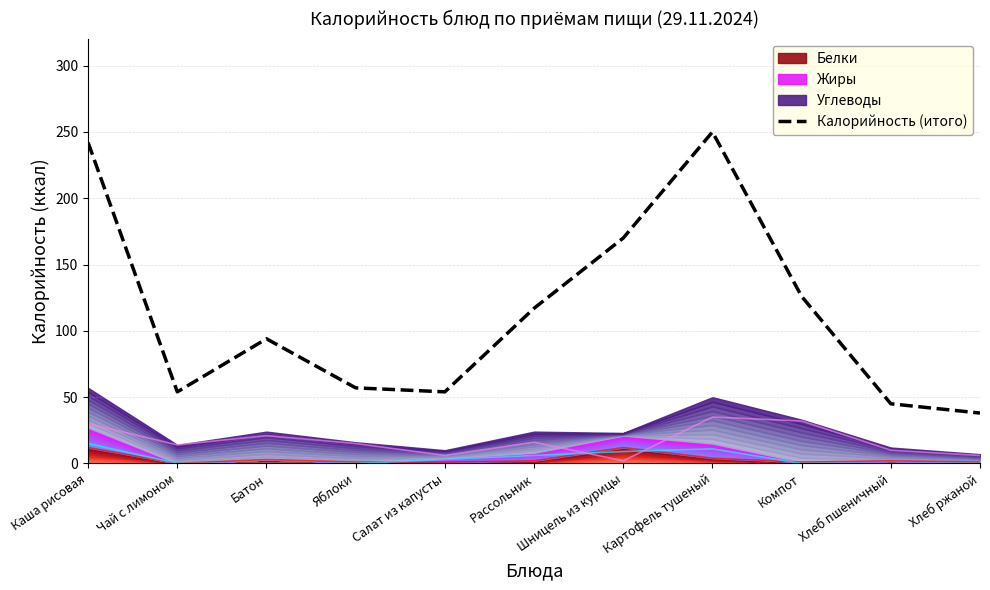

At which category does the chart reach its peak across all series?

Картофель тушеный